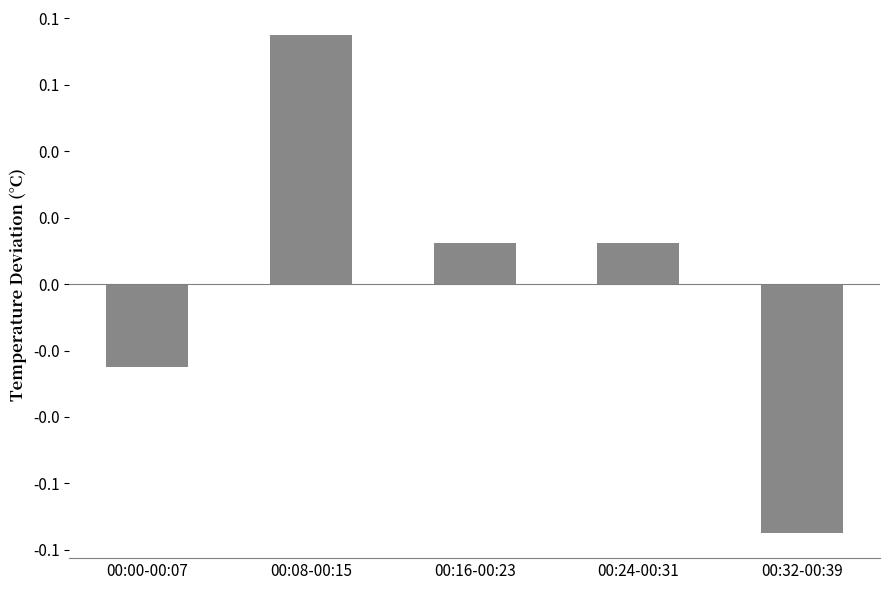

What is the label of the 5th bar from the left?

00:32-00:39